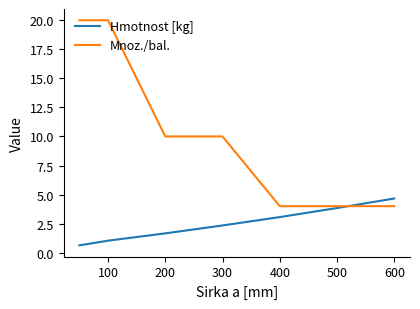

At how many categories does at least one series exceed 7?

4